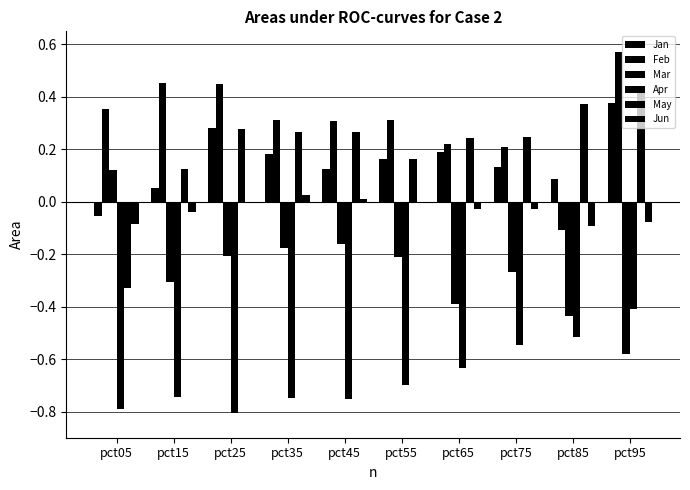

What is the difference between the highest and lowest values at pct55?

1.0